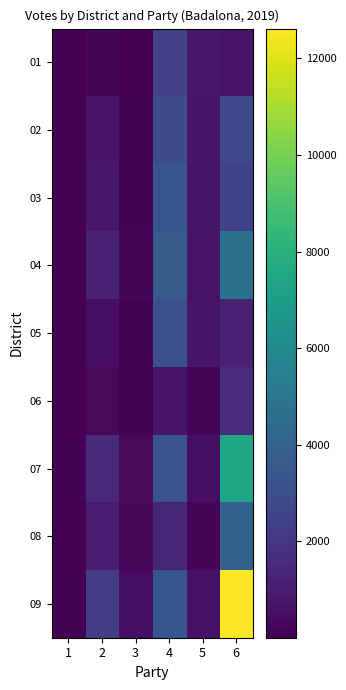

Rank the series at 5 from lowest to highest value.

06, 08, 07, 09, 04, 03, 02, 05, 01